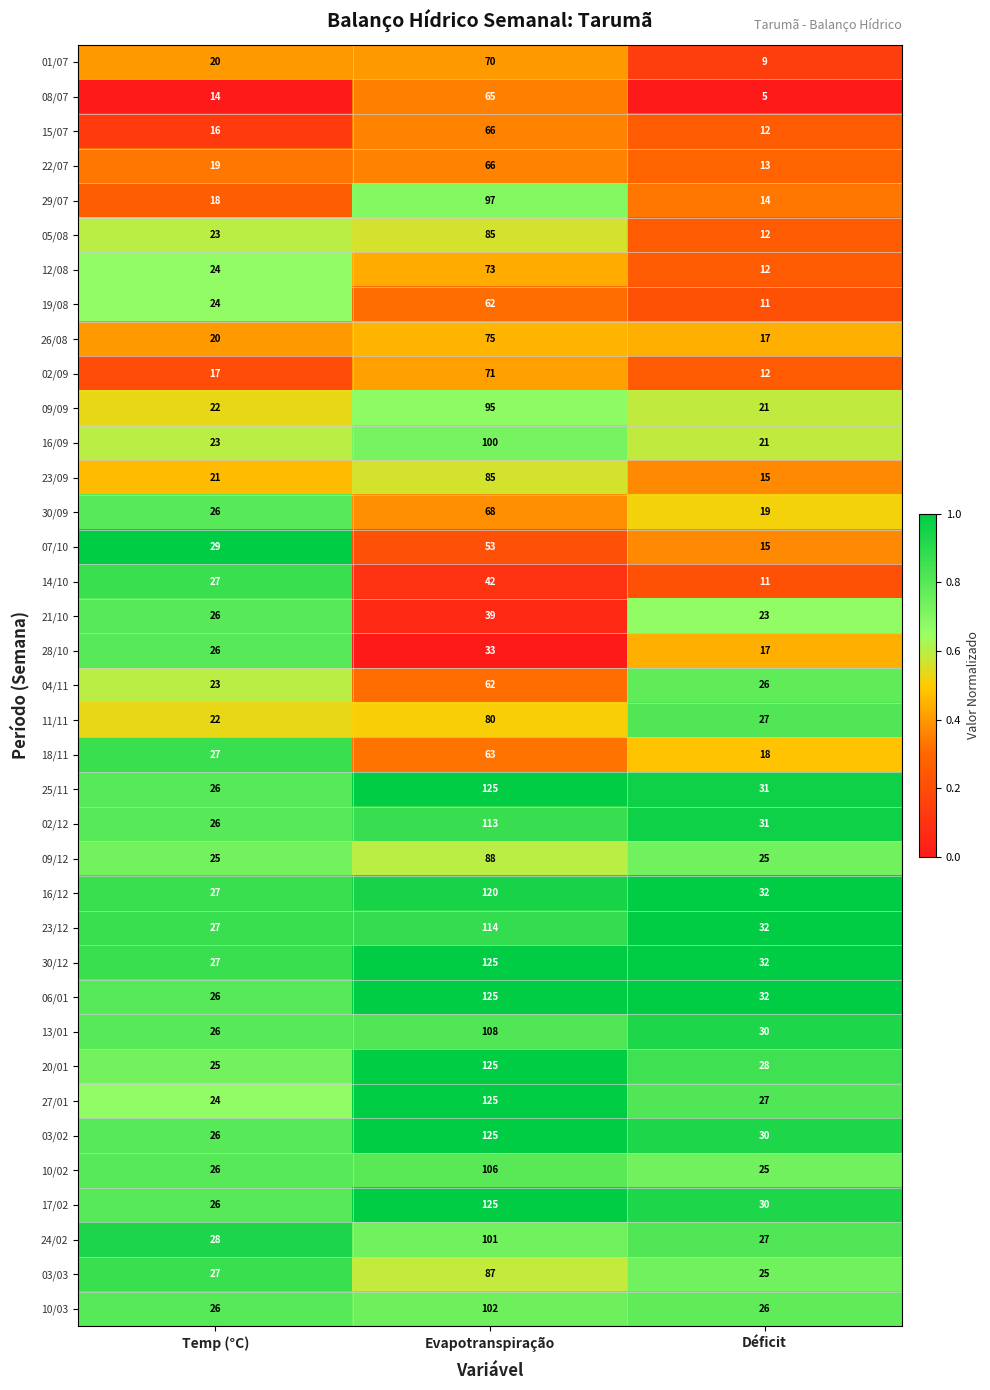

What is the difference between the maximum and minimum values in the 10/03 series?

76